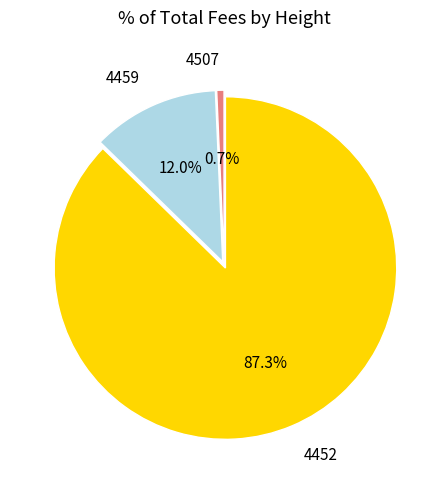

Count the number of slices in the pie.

3